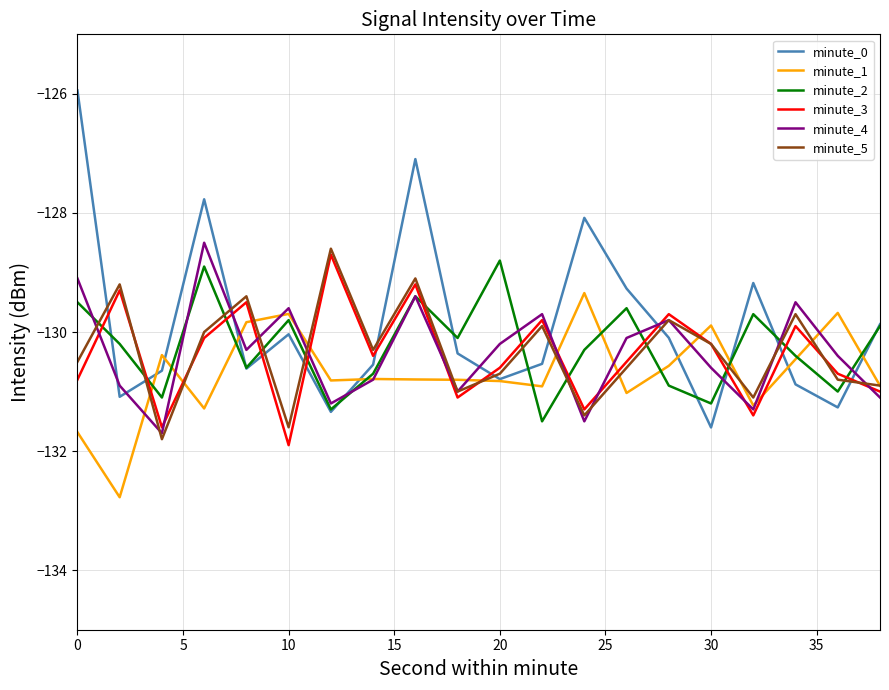

Which series has the largest range (max minus min)?

minute_0